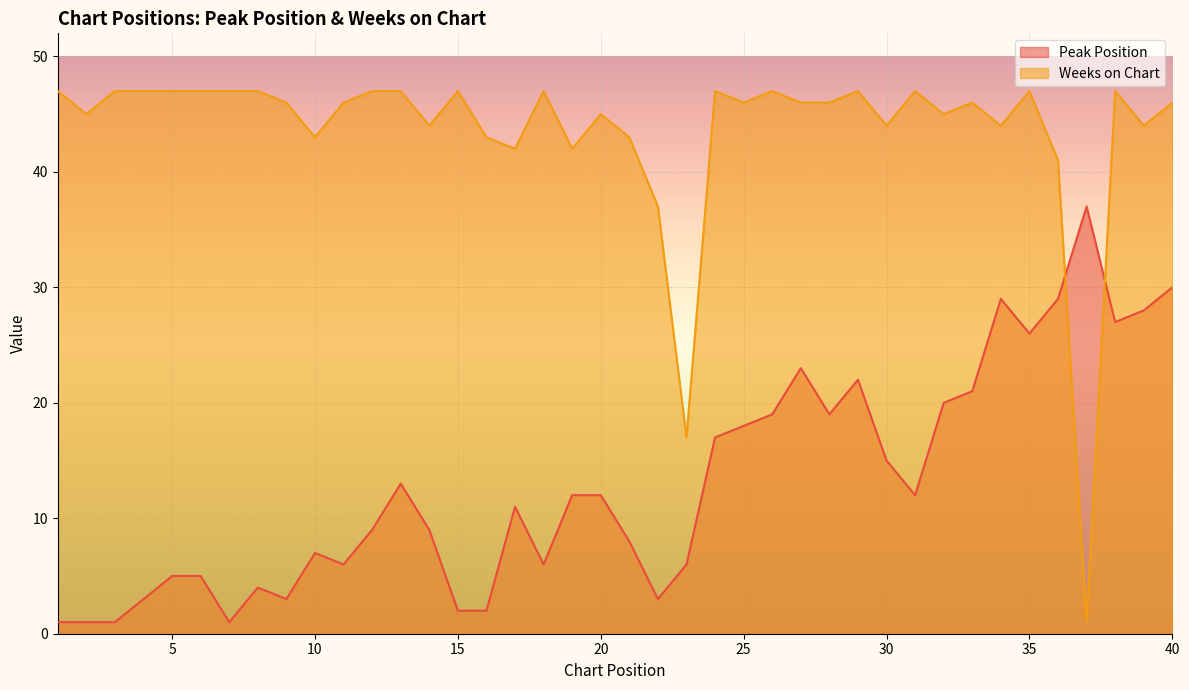

Which category has the highest value across all series?

1